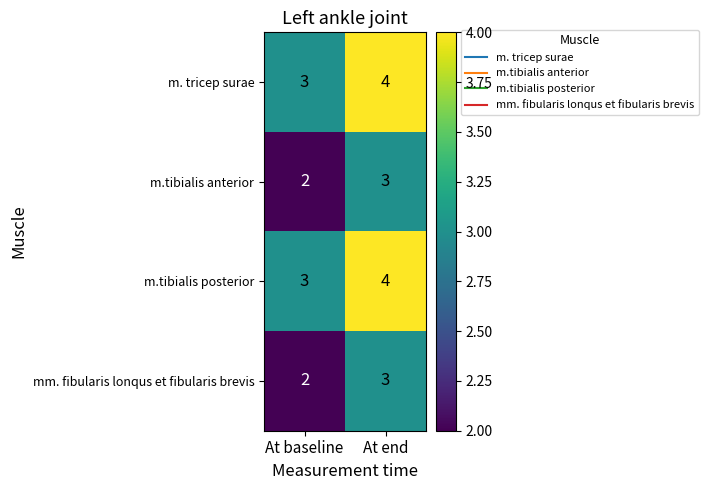

What is the highest value of the mm. fibularis lonqus et fibularis brevis series?

3